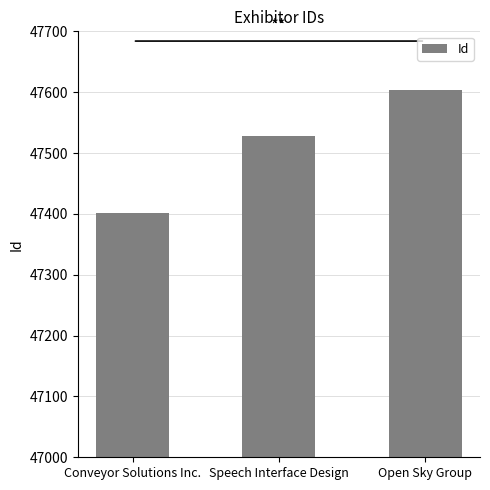

List the labels in order of value, smallest first.

Conveyor Solutions Inc., Speech Interface Design, Open Sky Group